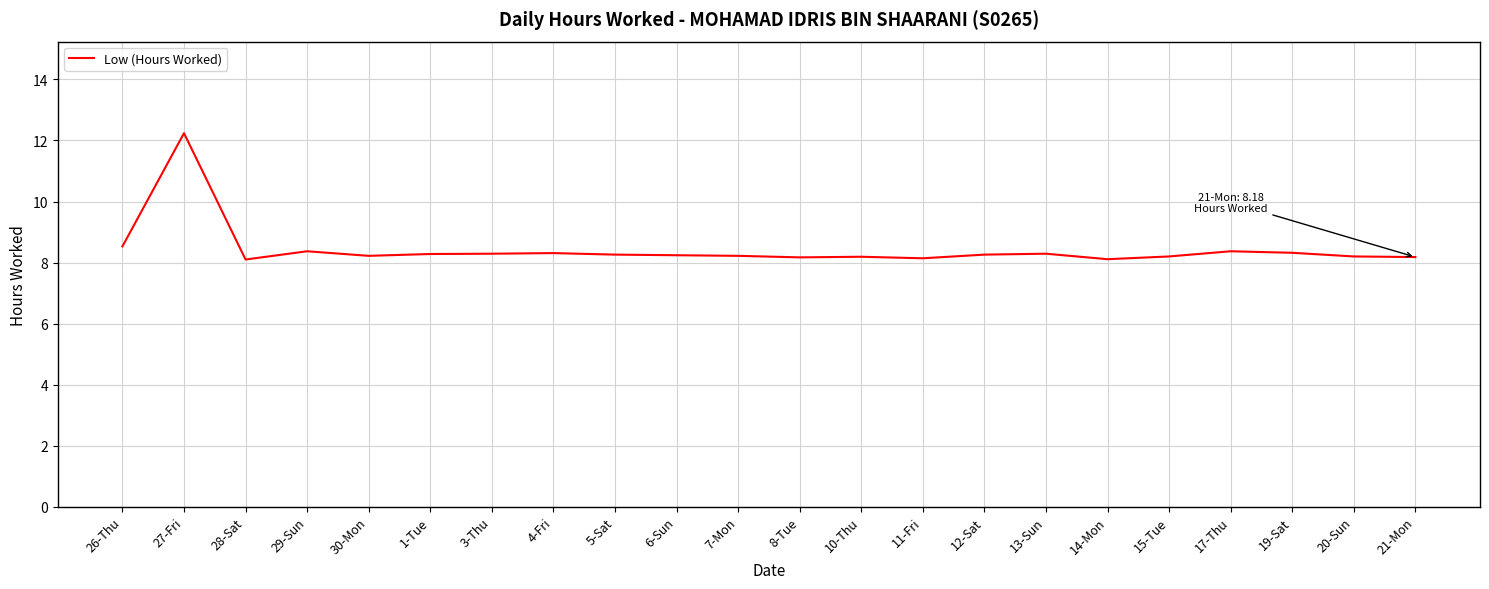

At which category does the data reach its first local valley?

28-Sat